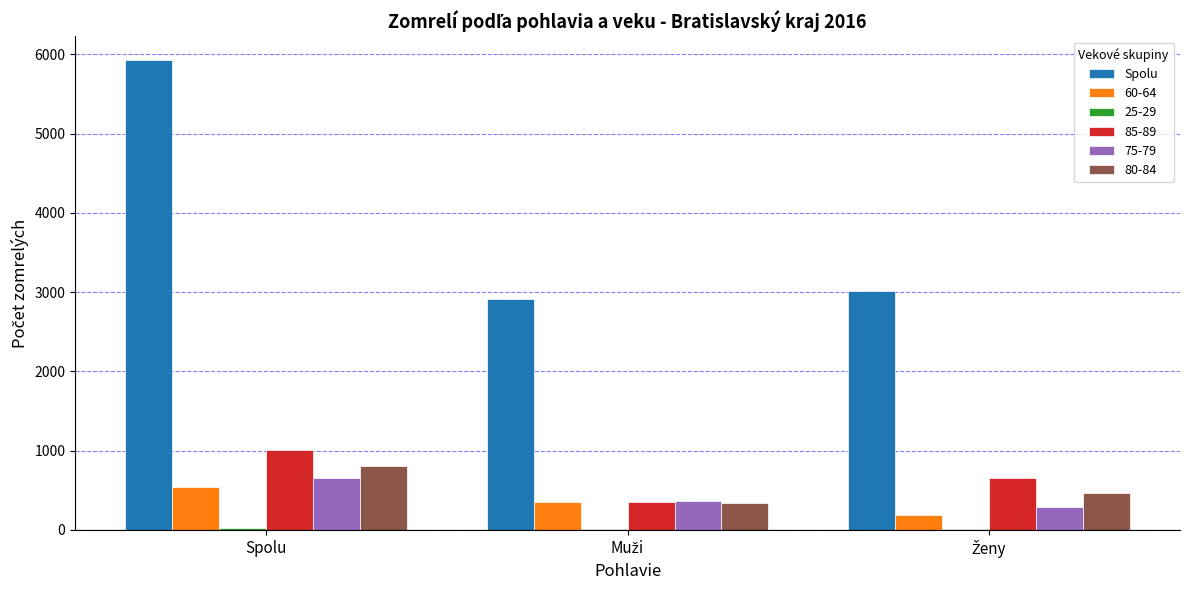

Which series has the largest total across all categories?

Spolu